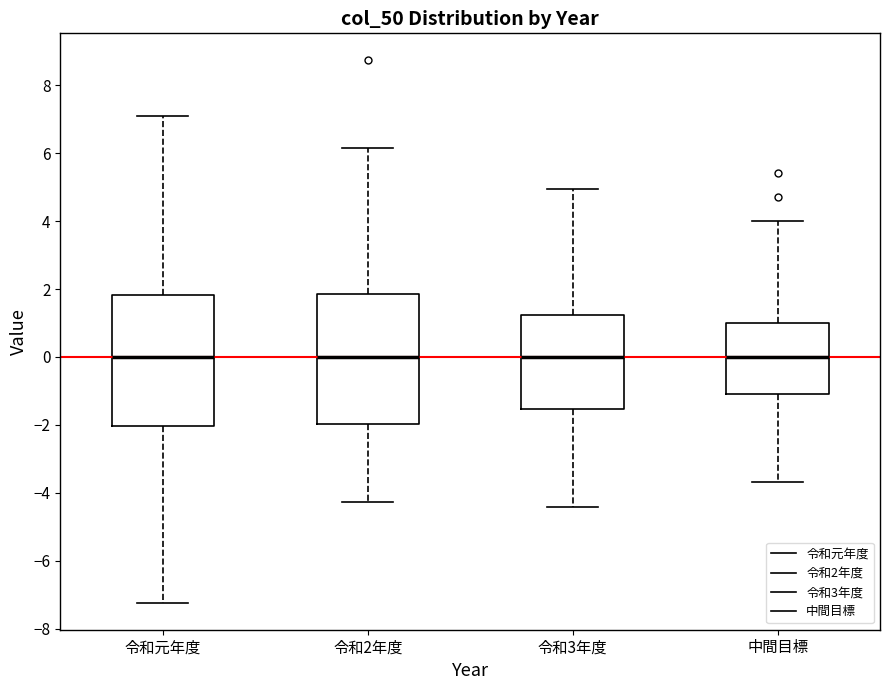

Where is the lower edge of the box for 令和元年度 on the y-axis? The values are not printed on the chart, so give them approximately, as read against the axis.

-2.0